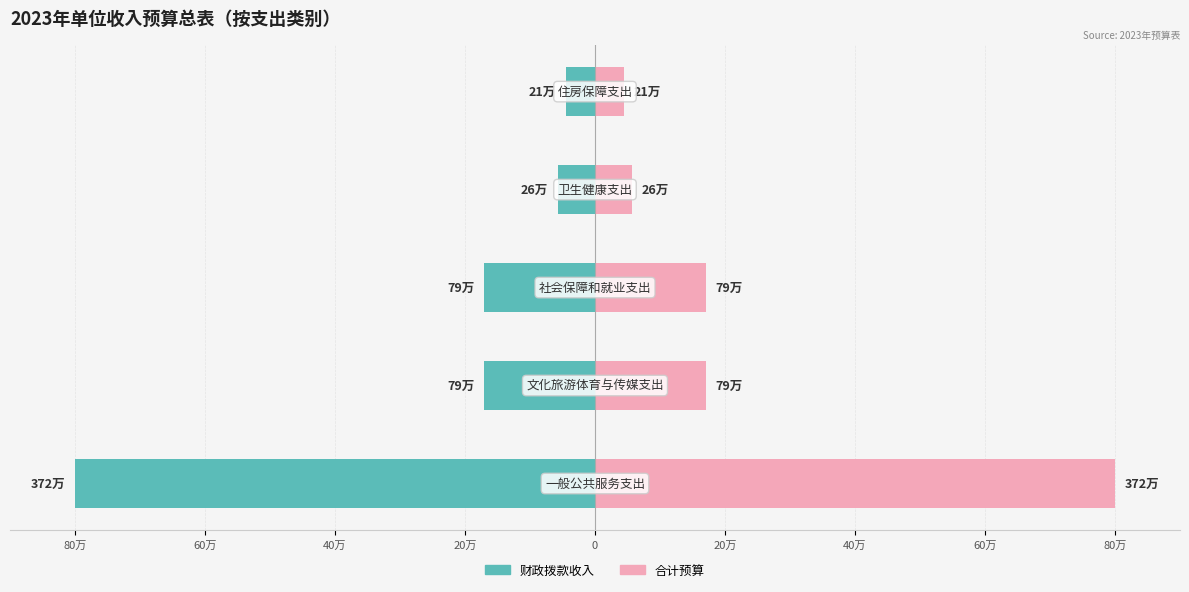

The 合计 series shows 2.0 at 20万. True or false?

False